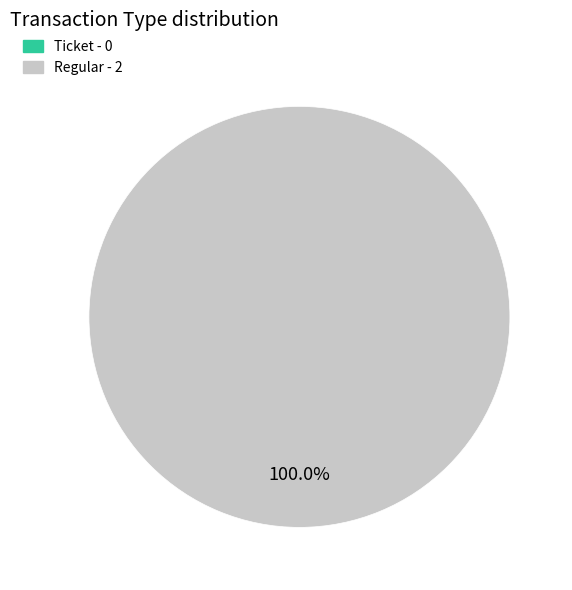

To the nearest percent, what is the combined percentage of Ticket and Regular?

100%